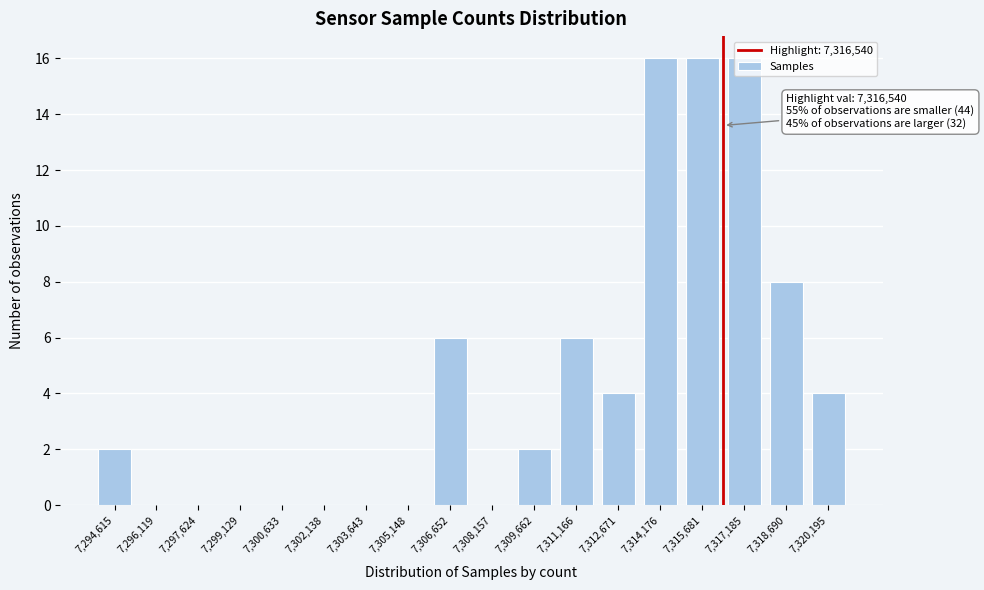

What is the greatest value displayed?

16